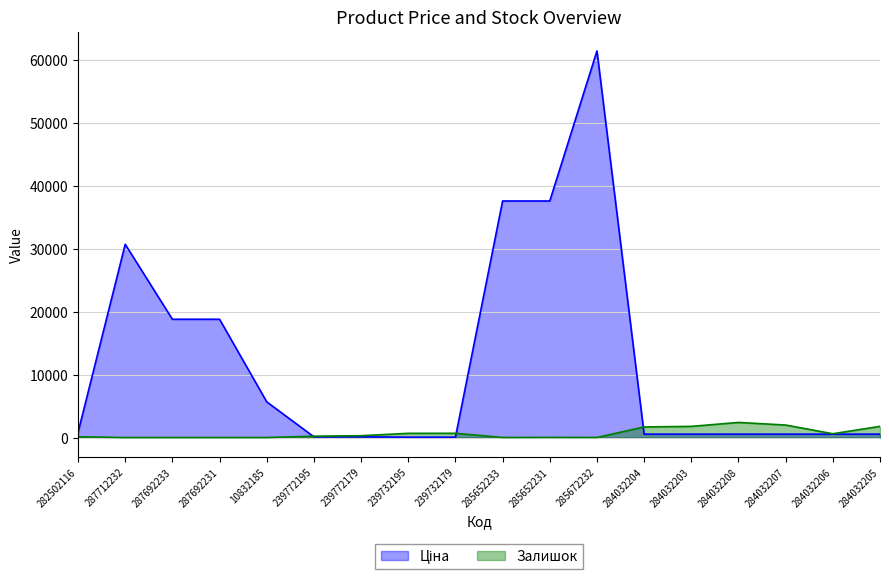

How many lines are shown in the chart?

2